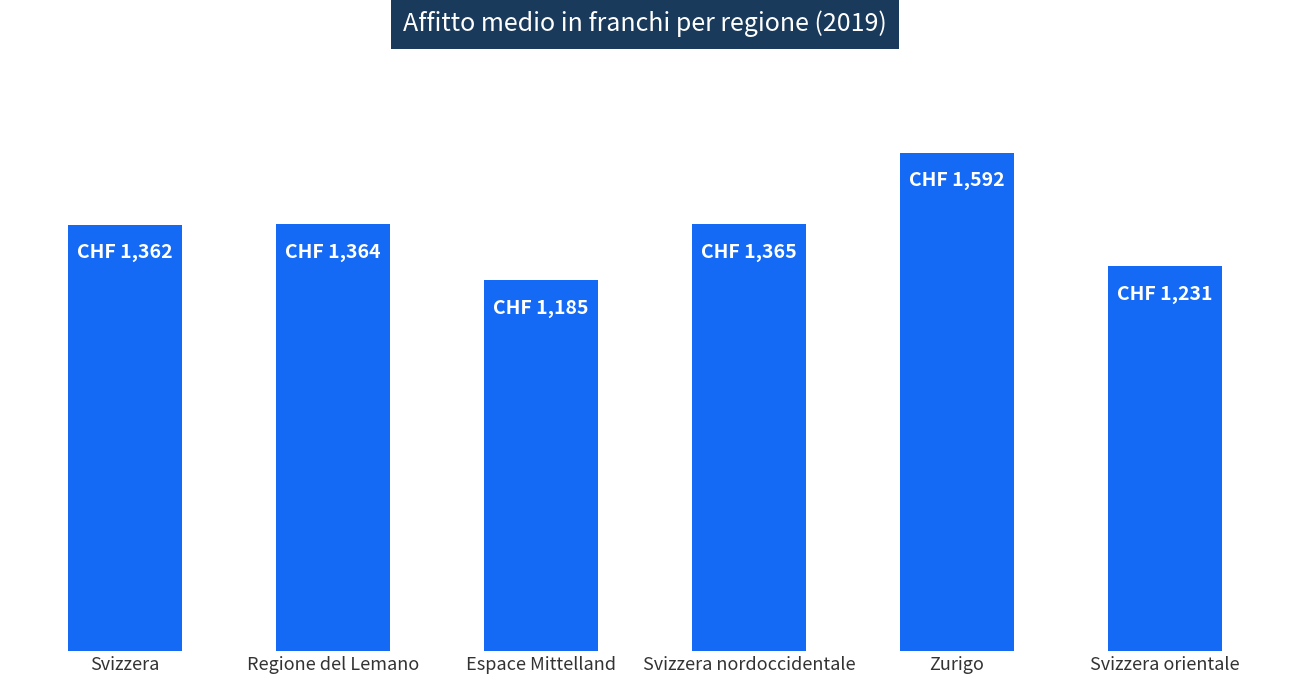

Is it true that the value at Espace Mittelland is 1185?

True